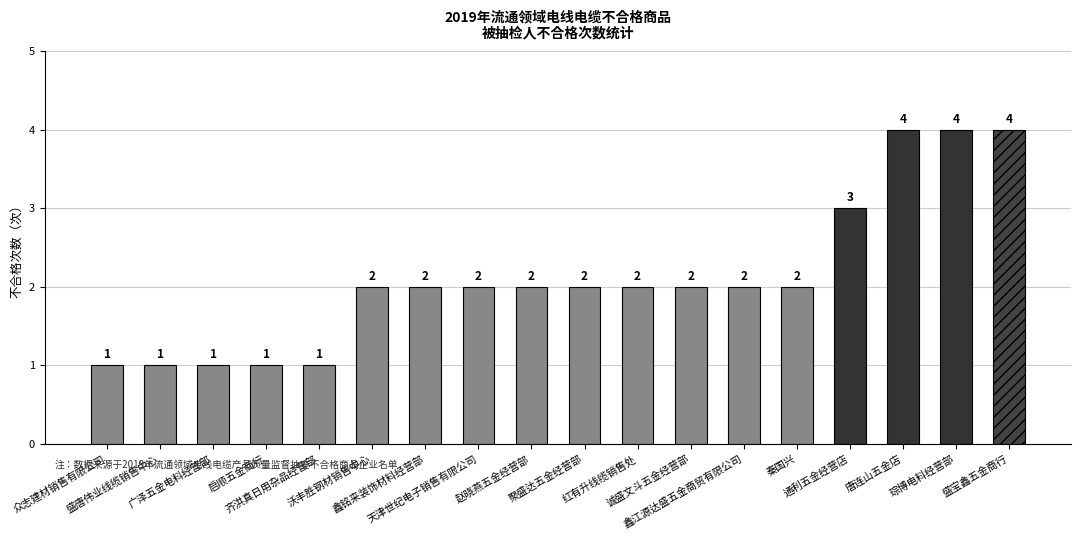

What is the greatest value displayed?

4